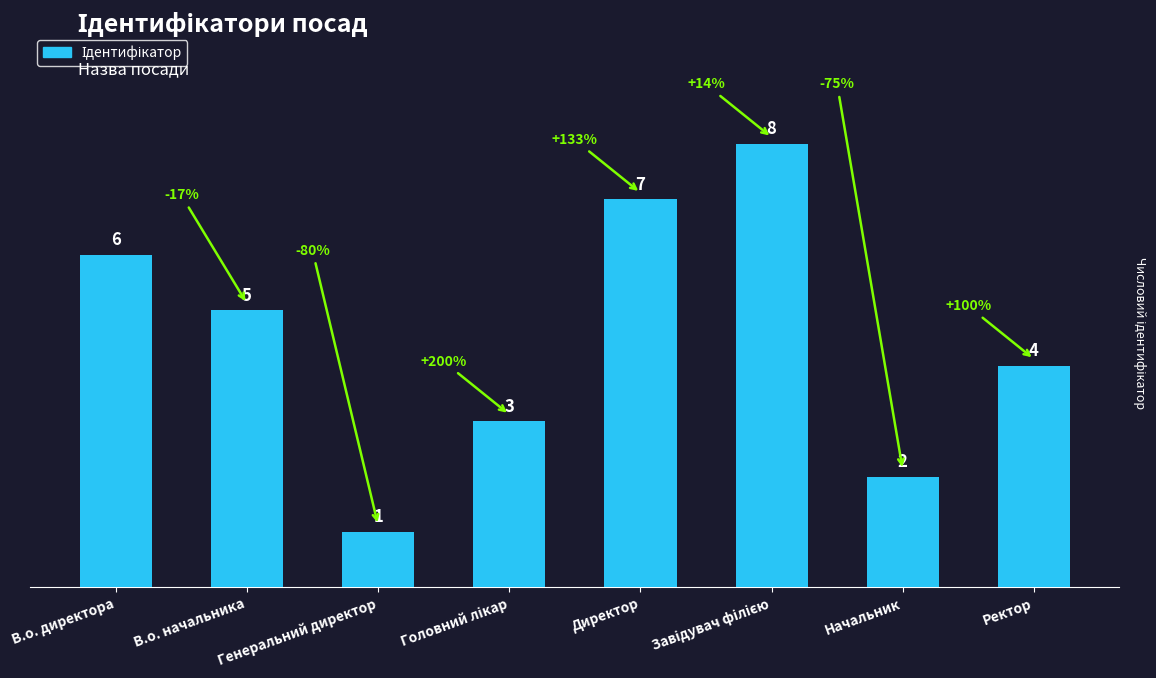

What value does the data have at В.о. начальника?

5